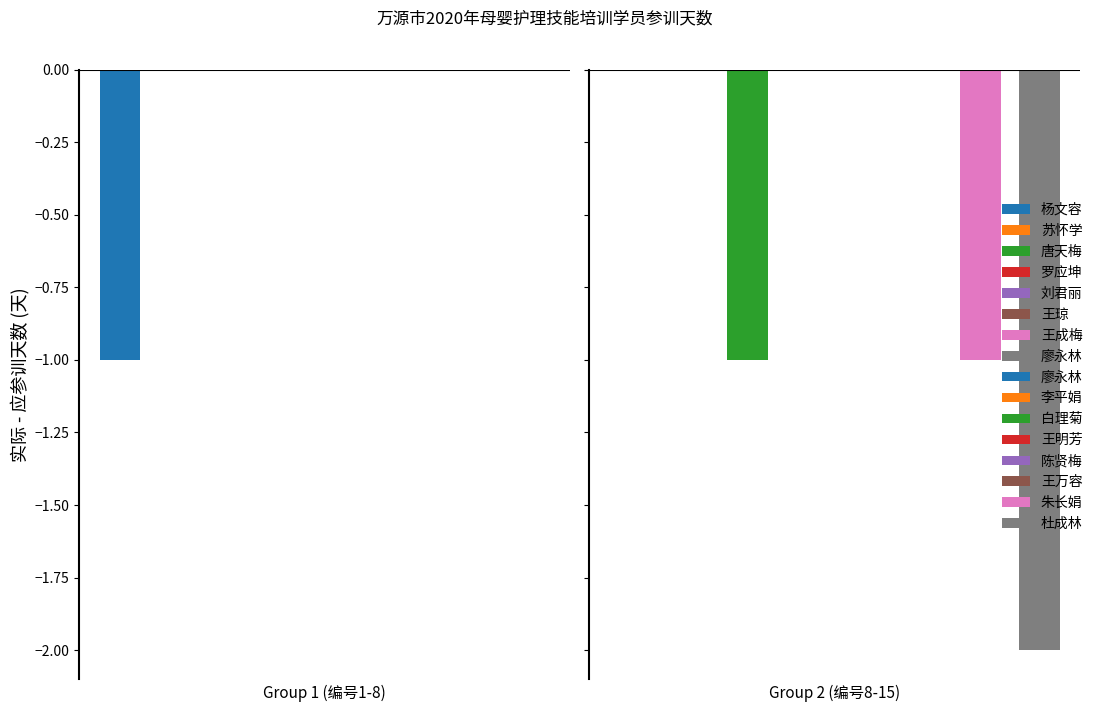

Which category has the highest value in the 实际参训天数 series?

苏怀学